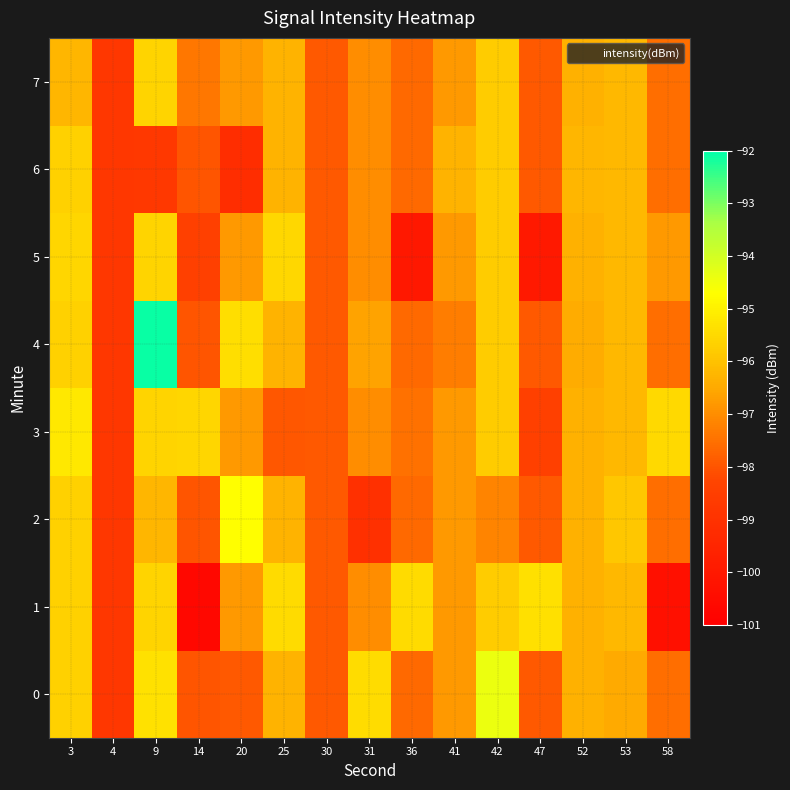

What is the spread (max minus min) of values at 36?

4.5